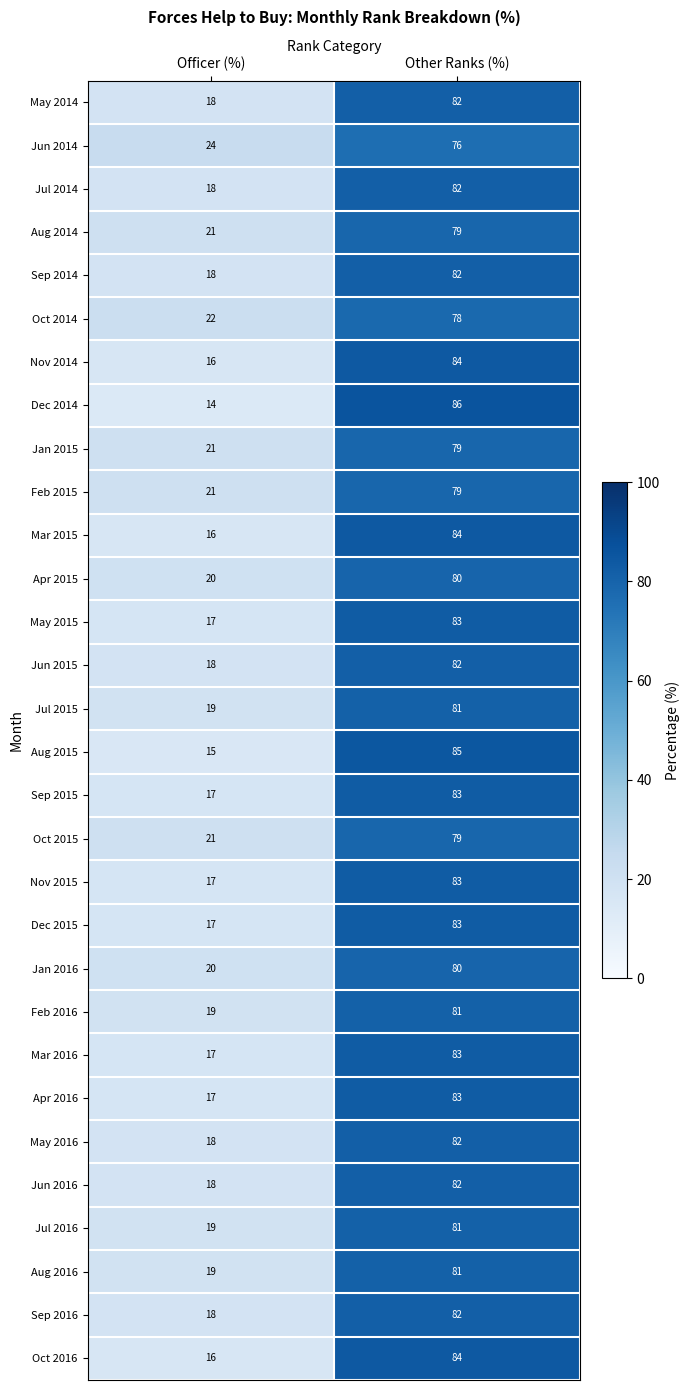

The value of Apr 2015 at Other Ranks (%) is 80. True or false?

True